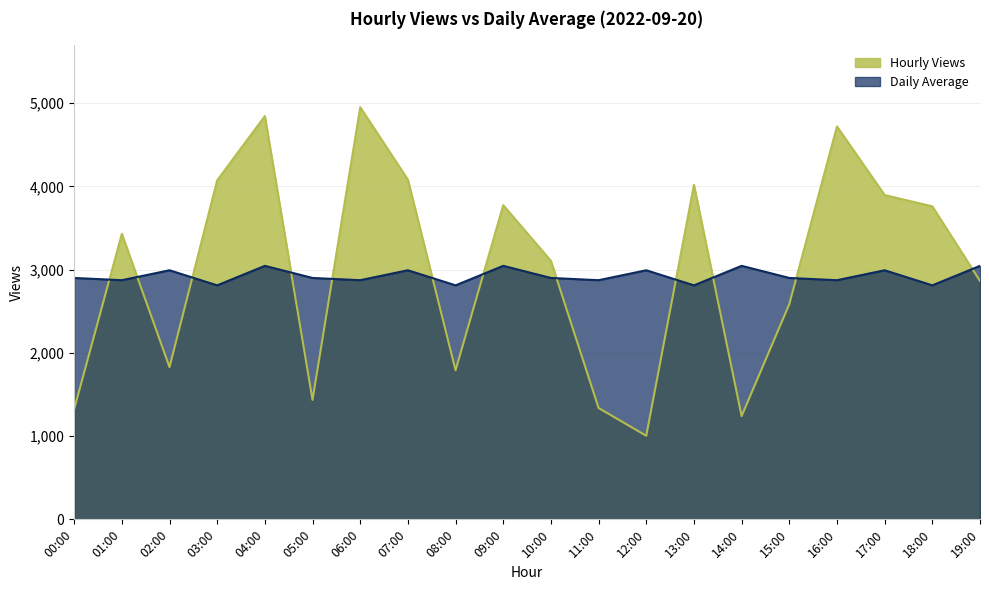

List the series in order of their overall mean, lowest first.

Daily Average, Hourly Views